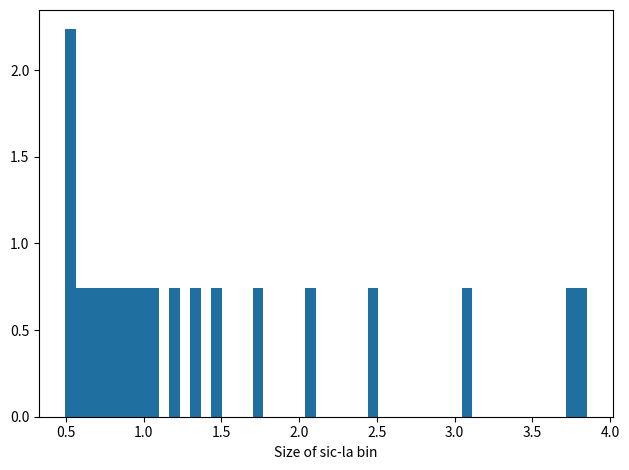

Around what value on the x-axis is the tallest bar? Give the approximate position of its centre, as read against the axis.

0.55